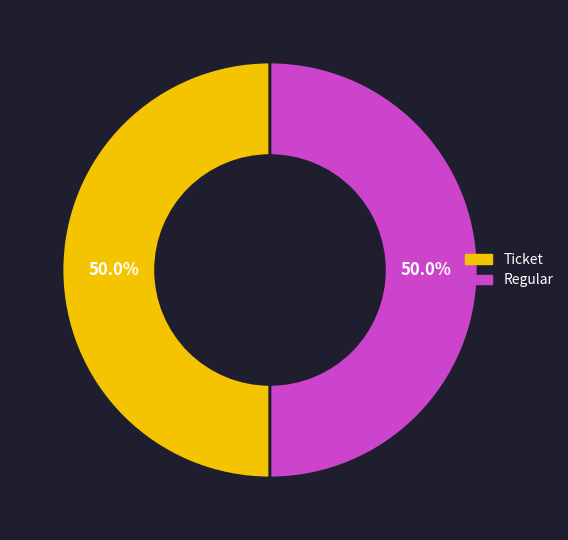

Do Ticket and Regular together represent more than half of the pie?

Yes